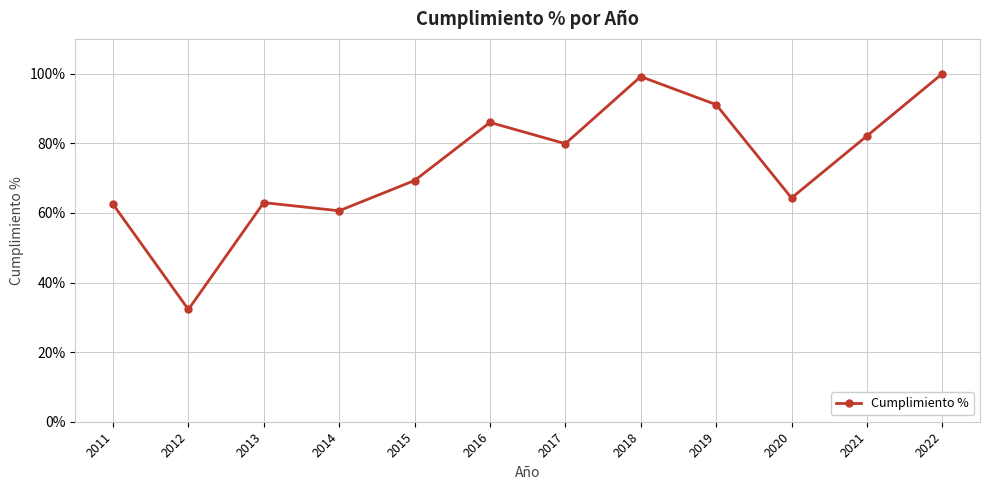

How many categories are shown in the chart?

12